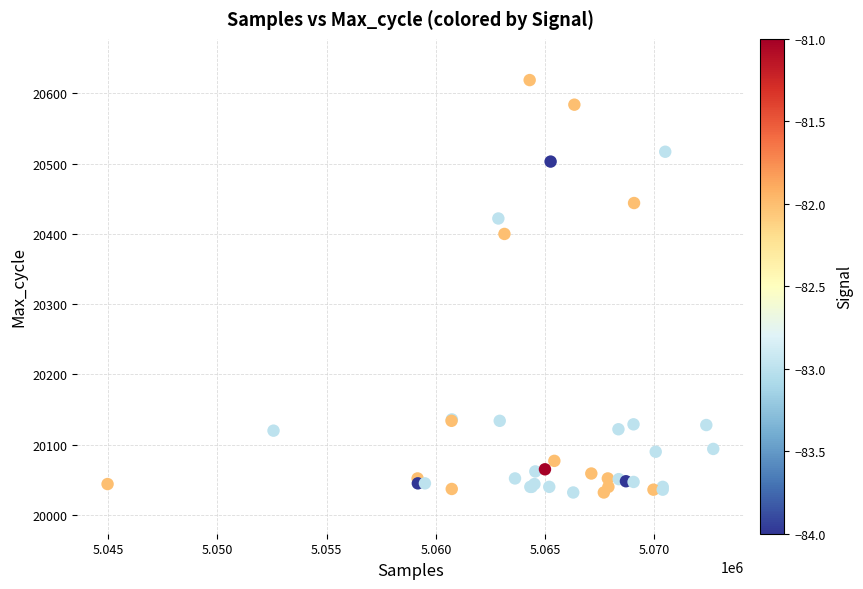

What Y value in the scatter plot is closest to 20325?

20400